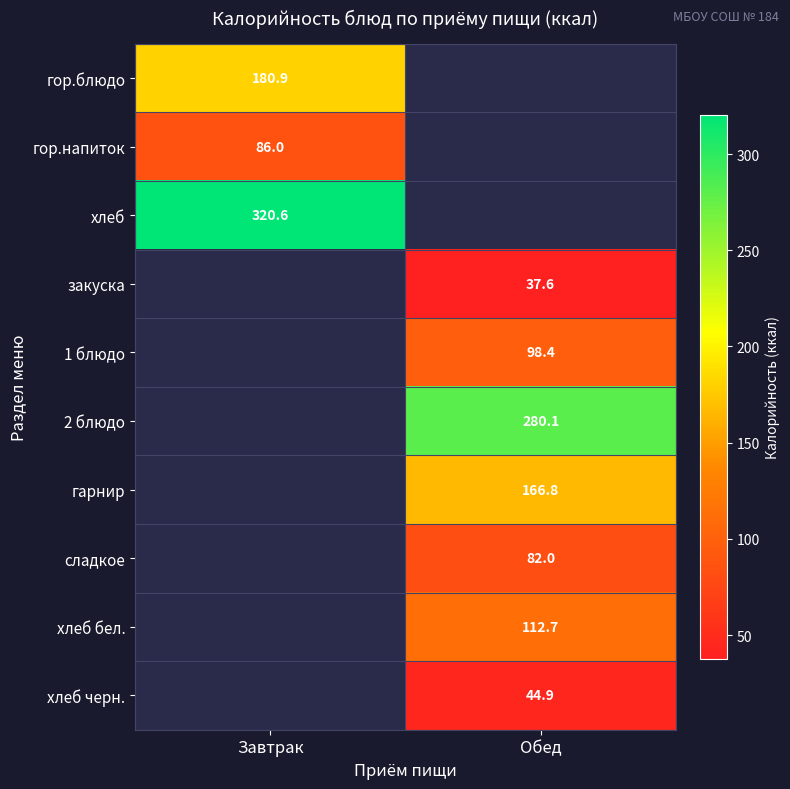

How many values in закуска are above zero?

1